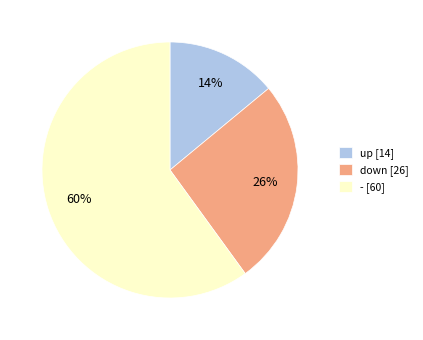

Is there a majority slice in this chart?

Yes